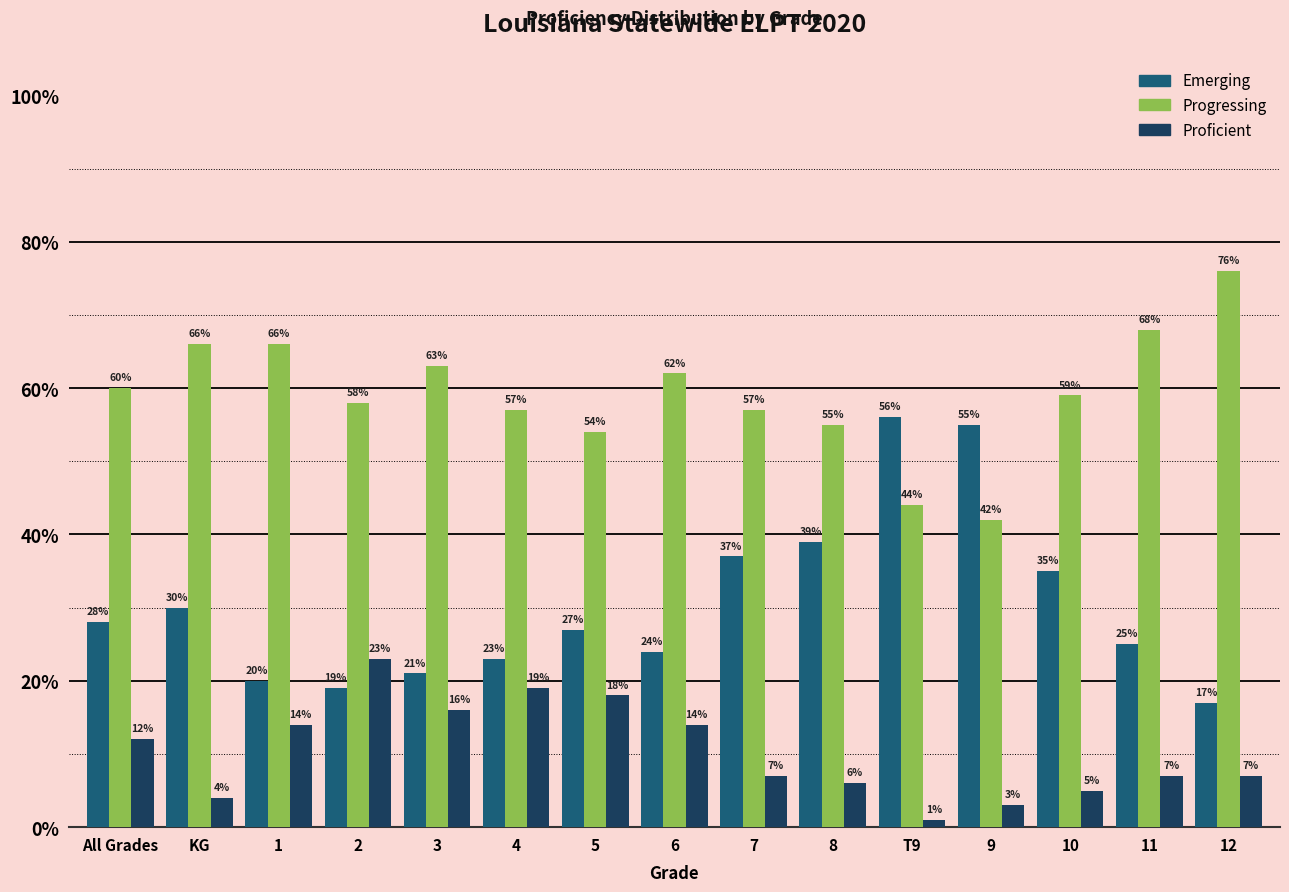

Reading right to left, extract all data points from this chart.

Emerging: 17	25	35	55	56	39	37	24	27	23	21	19	20	30	28
Progressing: 76	68	59	42	44	55	57	62	54	57	63	58	66	66	60
Proficient: 7	7	5	3	1	6	7	14	18	19	16	23	14	4	12